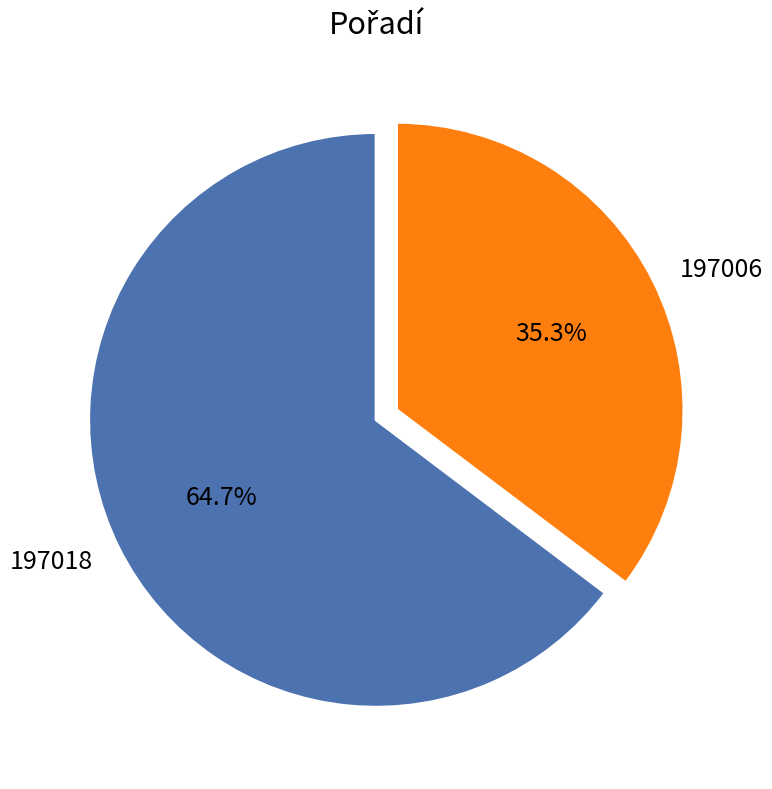

Is it true that 197006 is 35% of the pie?

True